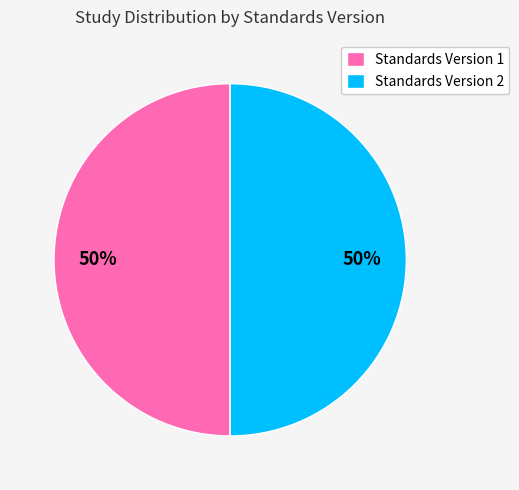

Combined, do Standards Version 1 and Standards Version 2 account for over 50%?

Yes